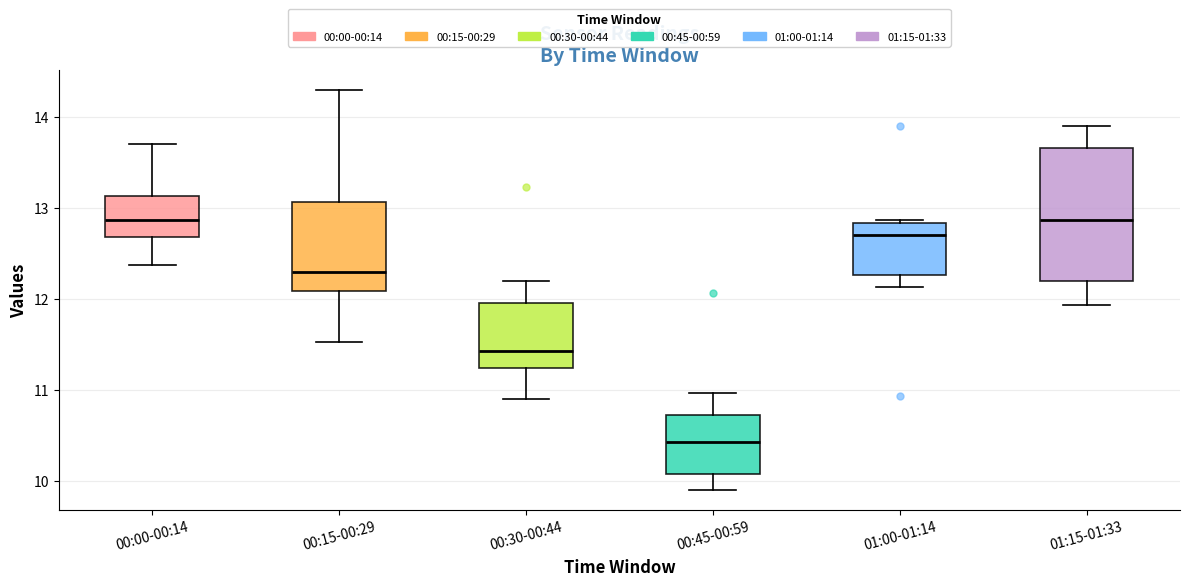

Reading left to right, read every box against the y-axis: the position of its median line, the range the box covers, and the ends of its whiskers. The values are not printed on the chart, so give them approximately, as read against the axis.

00:00-00:14: median 12.9, box 12.7 to 13.1, whiskers 12.4 to 13.7
00:15-00:29: median 12.3, box 12.1 to 13.1, whiskers 11.5 to 14.3
00:30-00:44: median 11.4, box 11.2 to 12.0, whiskers 10.9 to 12.2
00:45-00:59: median 10.4, box 10.1 to 10.7, whiskers 9.9 to 11.0
01:00-01:14: median 12.7, box 12.3 to 12.8, whiskers 12.1 to 12.9
01:15-01:33: median 12.9, box 12.2 to 13.7, whiskers 11.9 to 13.9